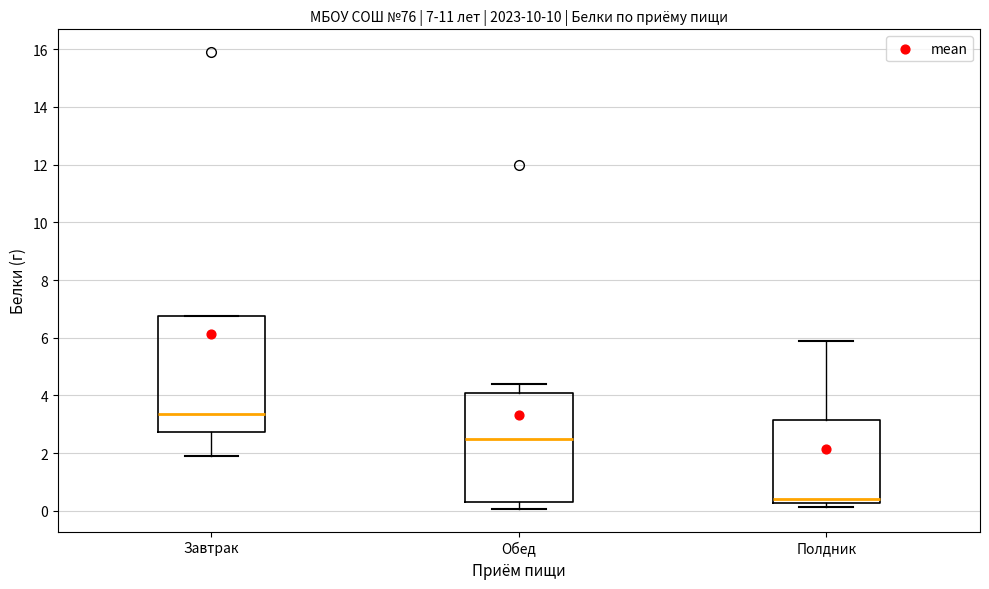

Which box is the tallest, from its lower edge to its upper edge?

Завтрак